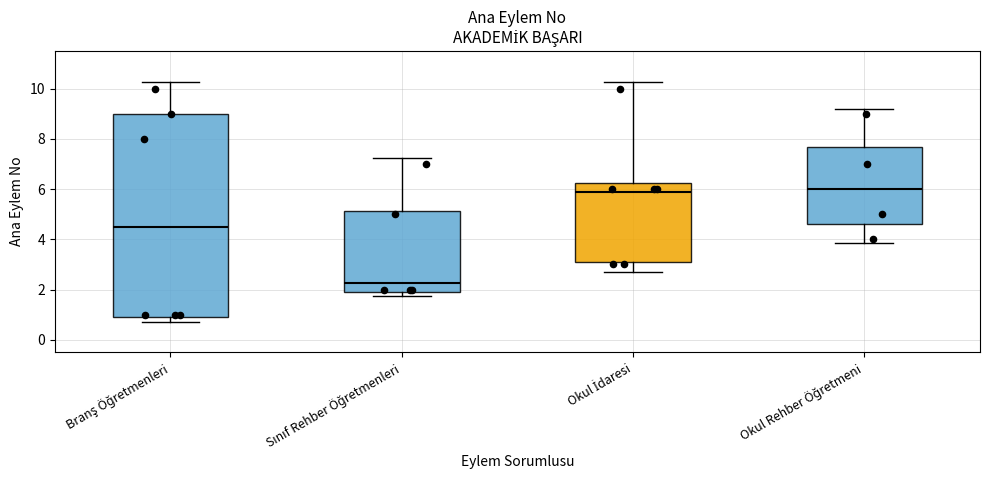

Which box is the tallest, from its lower edge to its upper edge?

Branş Öğretmenleri